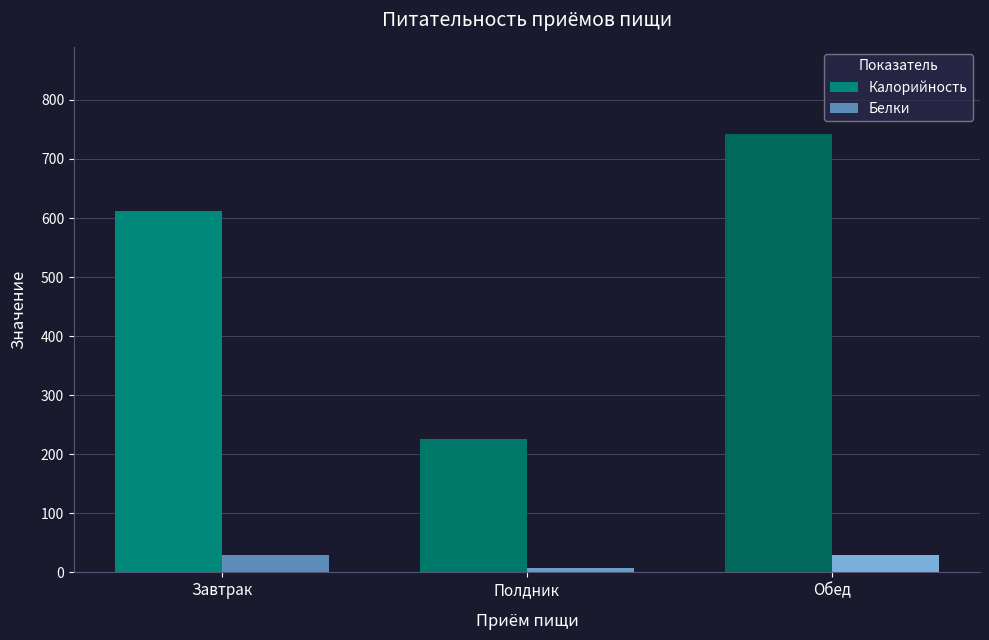

How many values in the Белки series exceed 29?

2